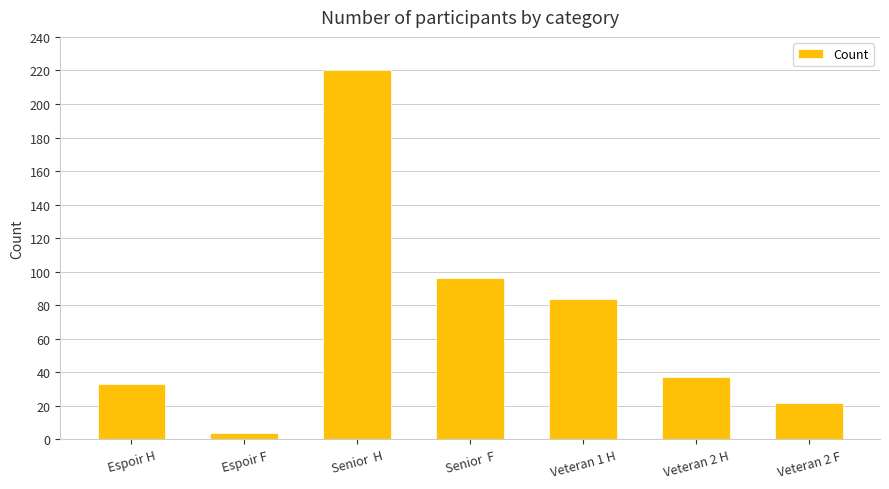

What is the minimum value shown in the chart?

4